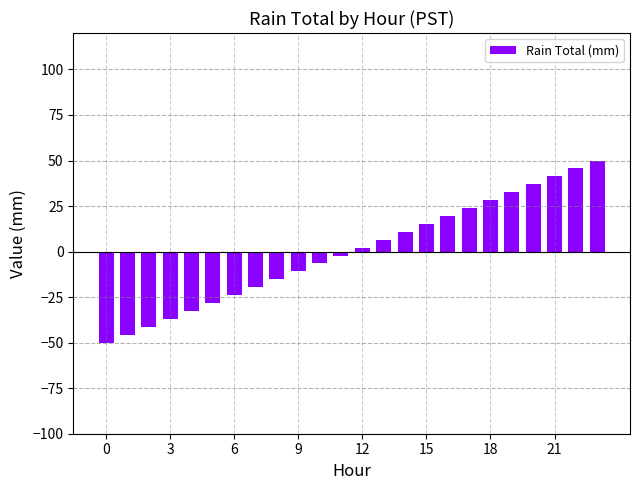

What is the difference between the second highest and second lowest values?

91.3